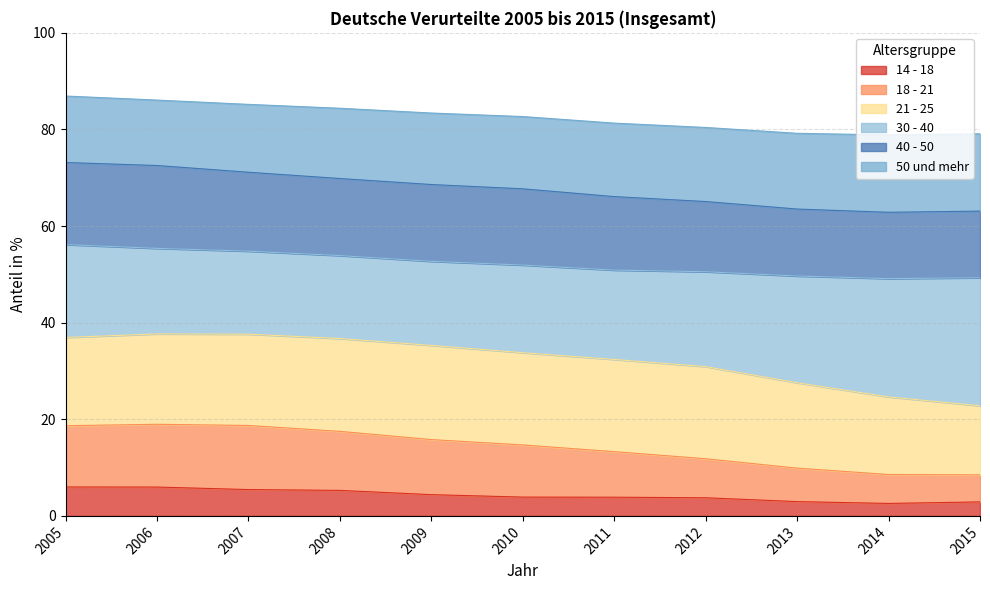

Is the value of 50 und mehr at 2010 greater than the value of 40 - 50 at 2007?

No